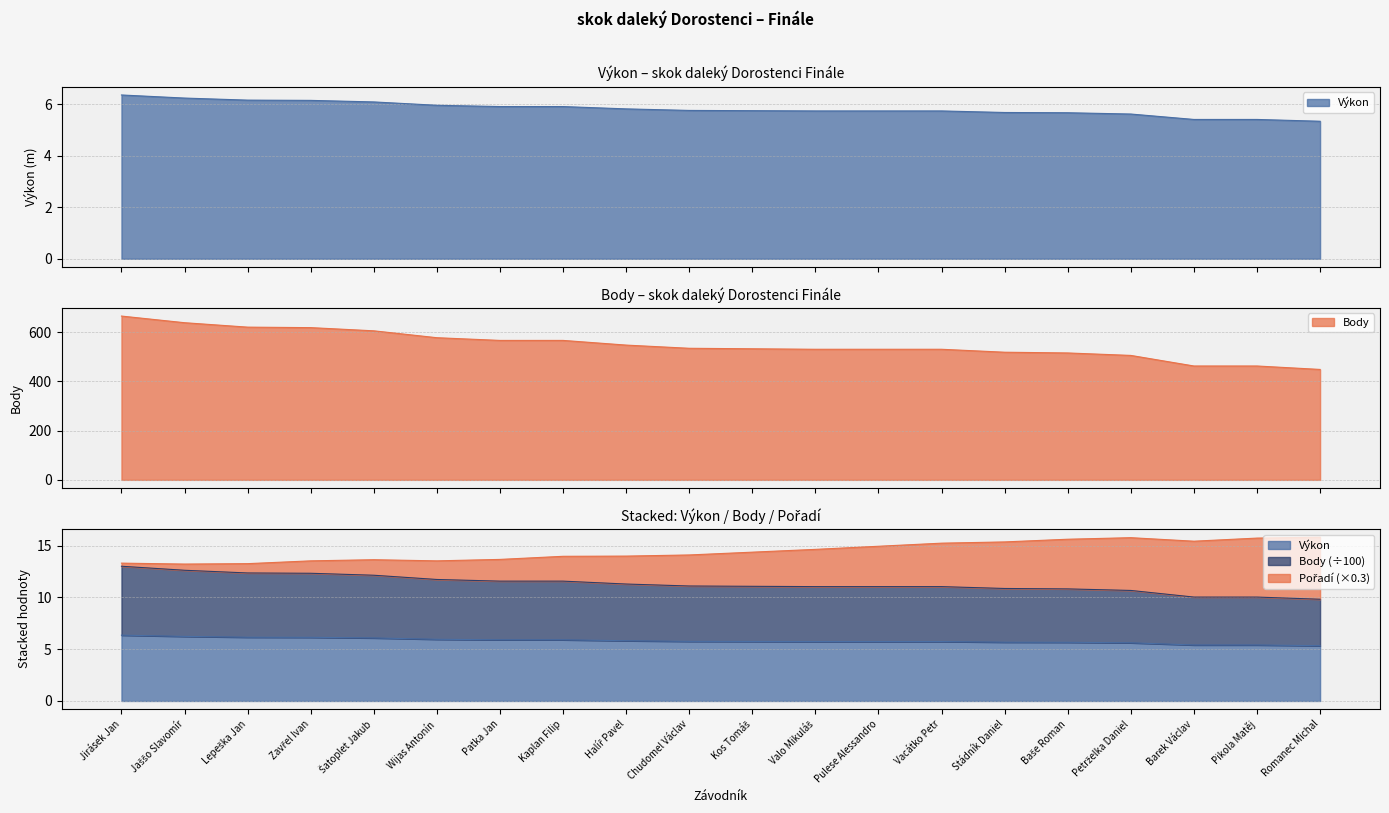

What is the smallest value displayed?

5.3